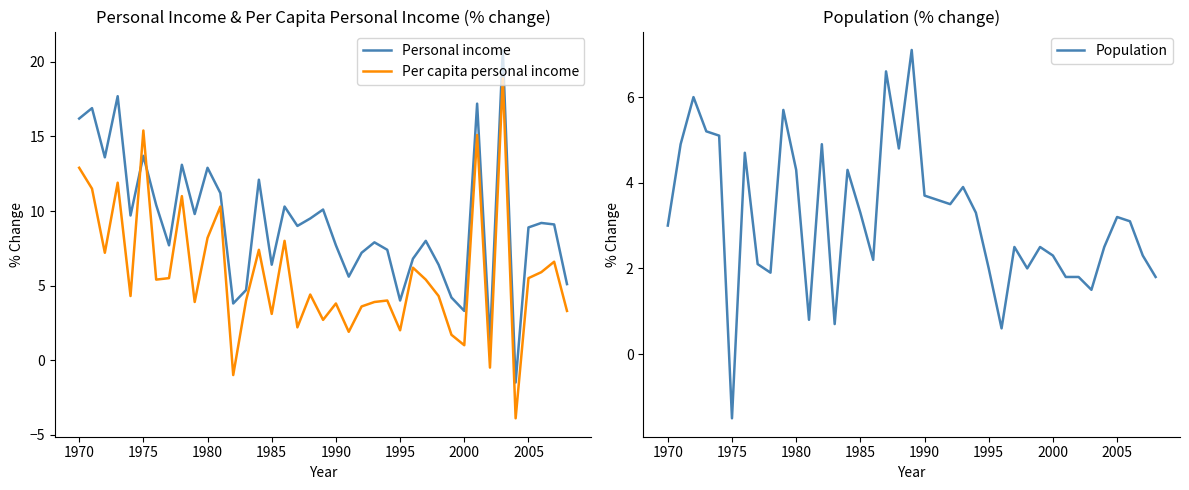

Which series ends up on top after the final intersection of Per capita personal income and Personal income?

Personal income